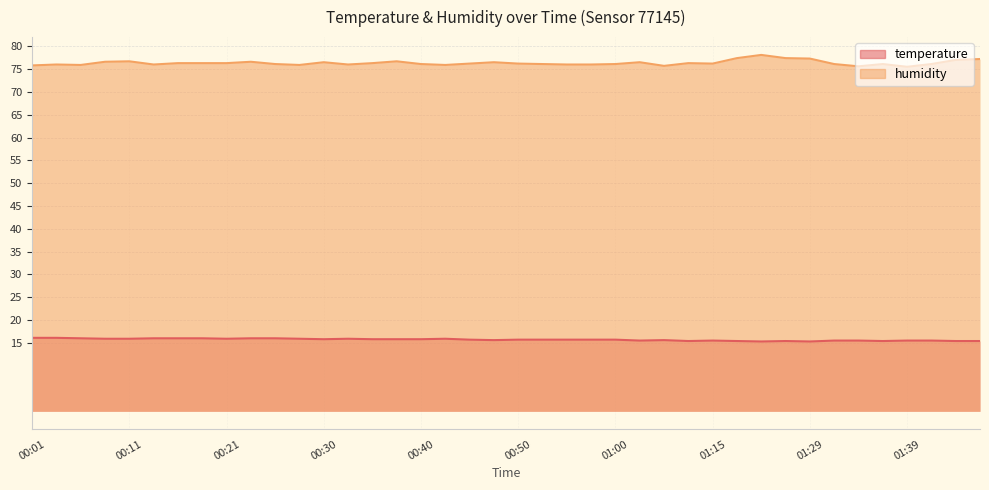

What is the approximate value of temperature at 00:06?

16.0